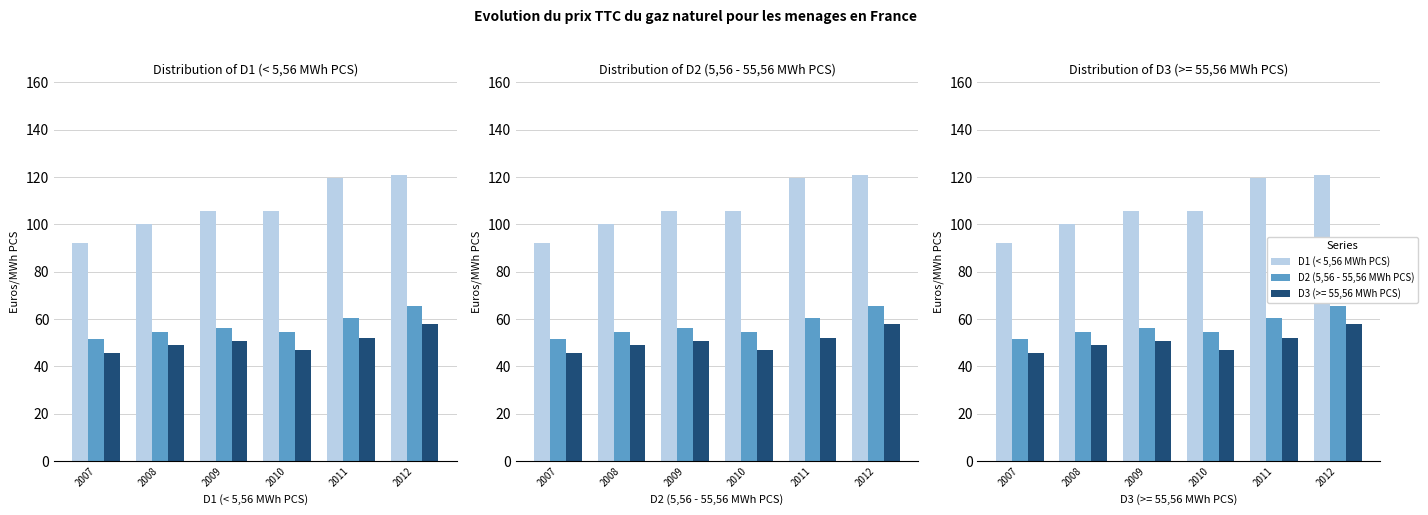

True or false: D2 (5,56 - 55,56 MWh PCS) has a value of 54.4 at 2010.

True